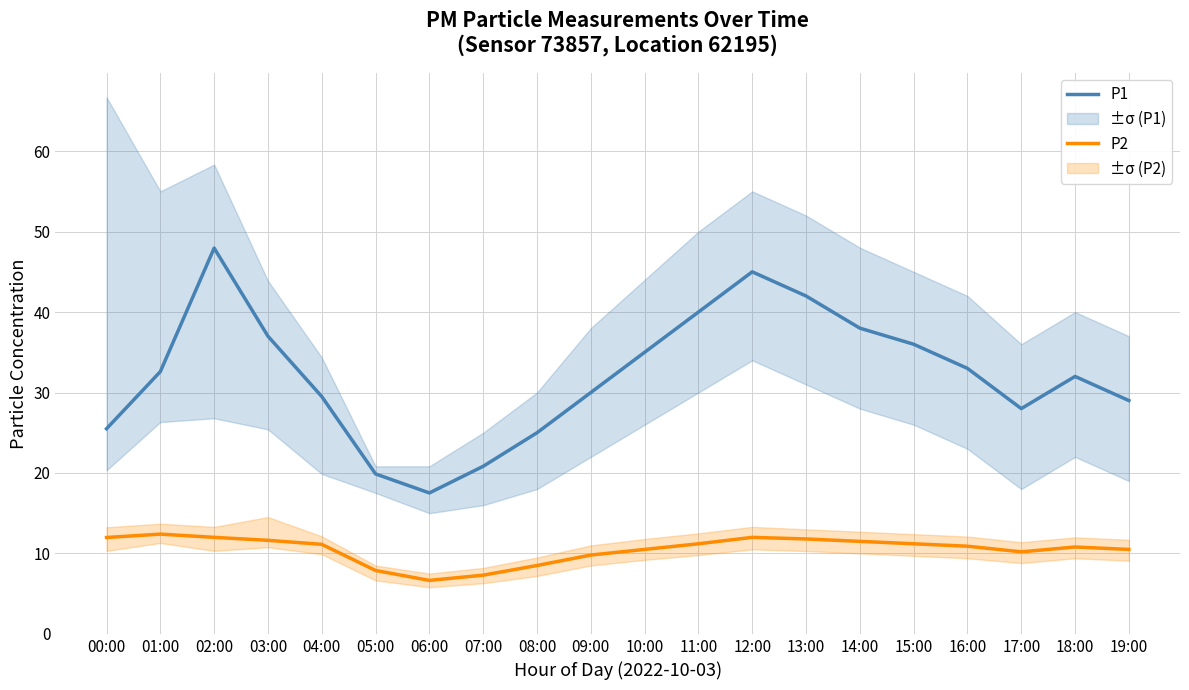

Reading right to left, extract all data points from this chart.

P1: 29.0	32.0	28.0	33.0	36.0	38.0	42.0	45.0	40.0	35.0	30.0	25.0	20.8	17.5	19.9	29.5	37.0	48.0	32.6	25.5
P2: 10.5	10.8	10.2	10.9	11.2	11.5	11.8	12.0	11.2	10.5	9.8	8.5	7.3	6.7	7.9	11.1	11.6	12.0	12.4	12.0